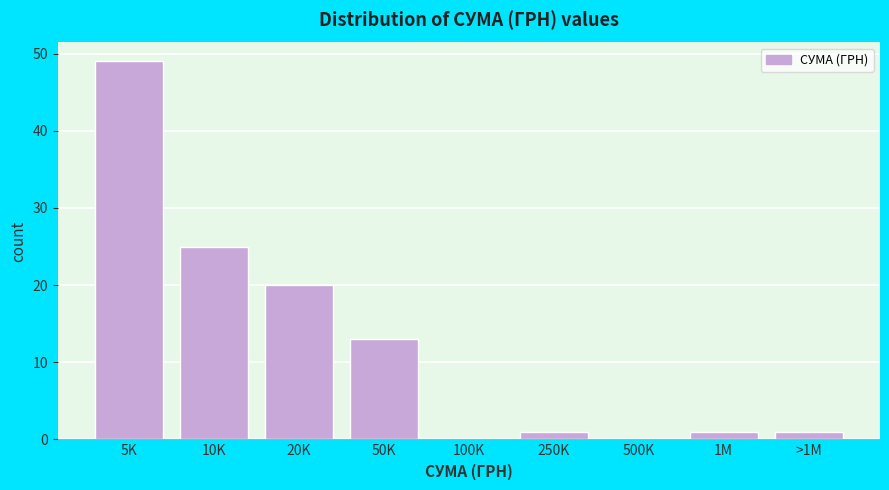

Reading left to right, list all the values displayed in this chart.

5K=49	10K=25	20K=20	50K=13	100K=0	250K=1	500K=0	1M=1	>1M=1